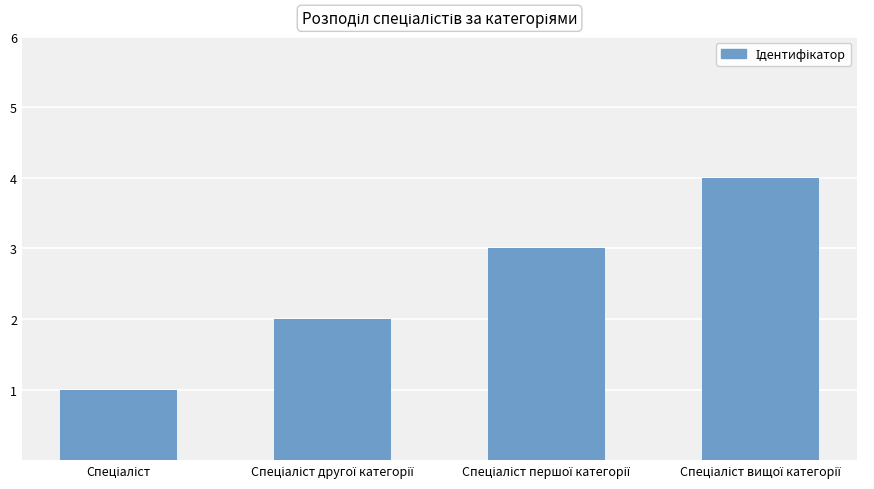

What is the greatest value displayed?

4